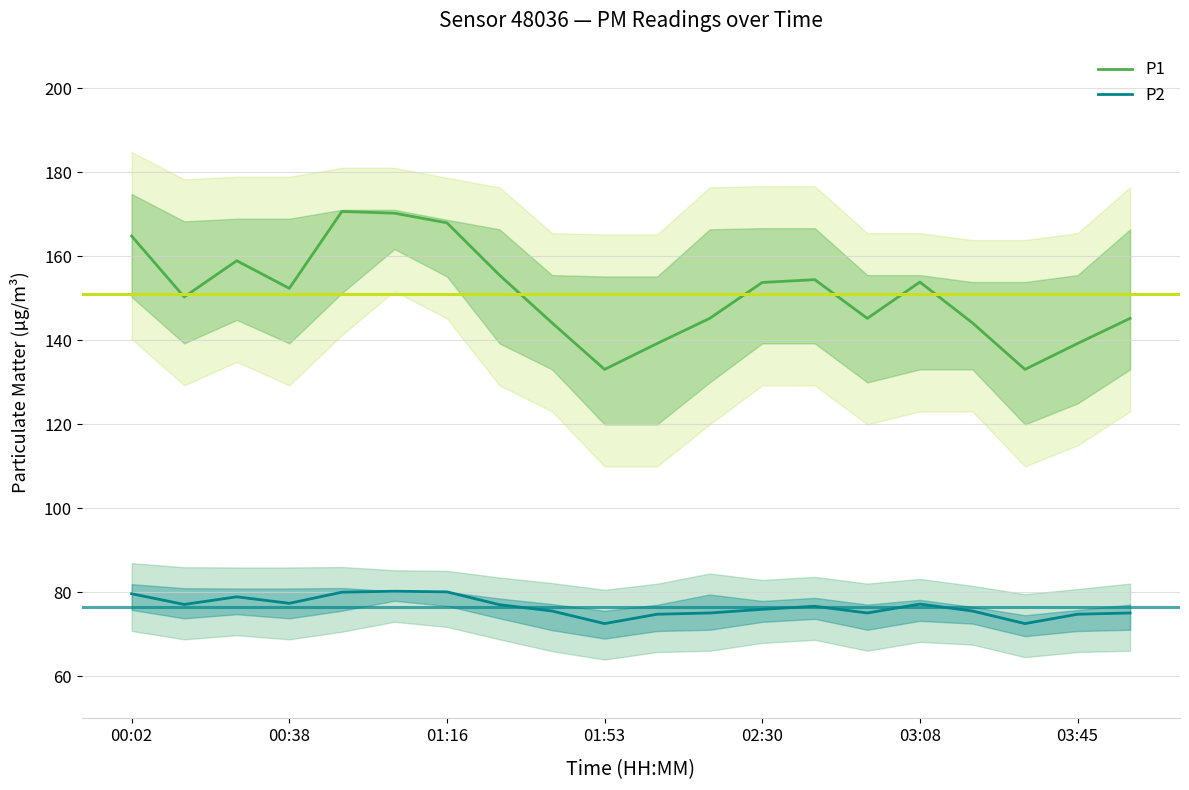

What is the sum of all P2 values?

1531.8